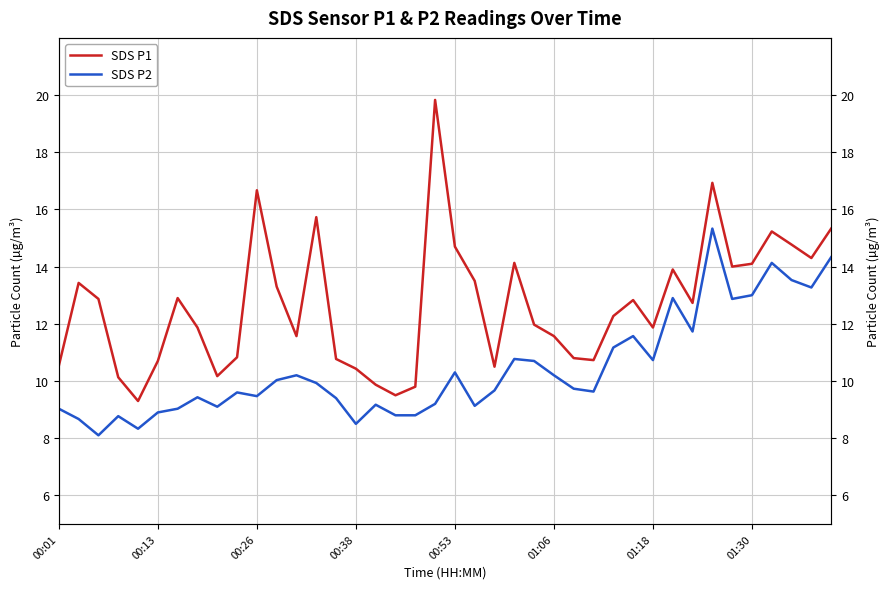

Which series has the widest spread of values?

SDS P1